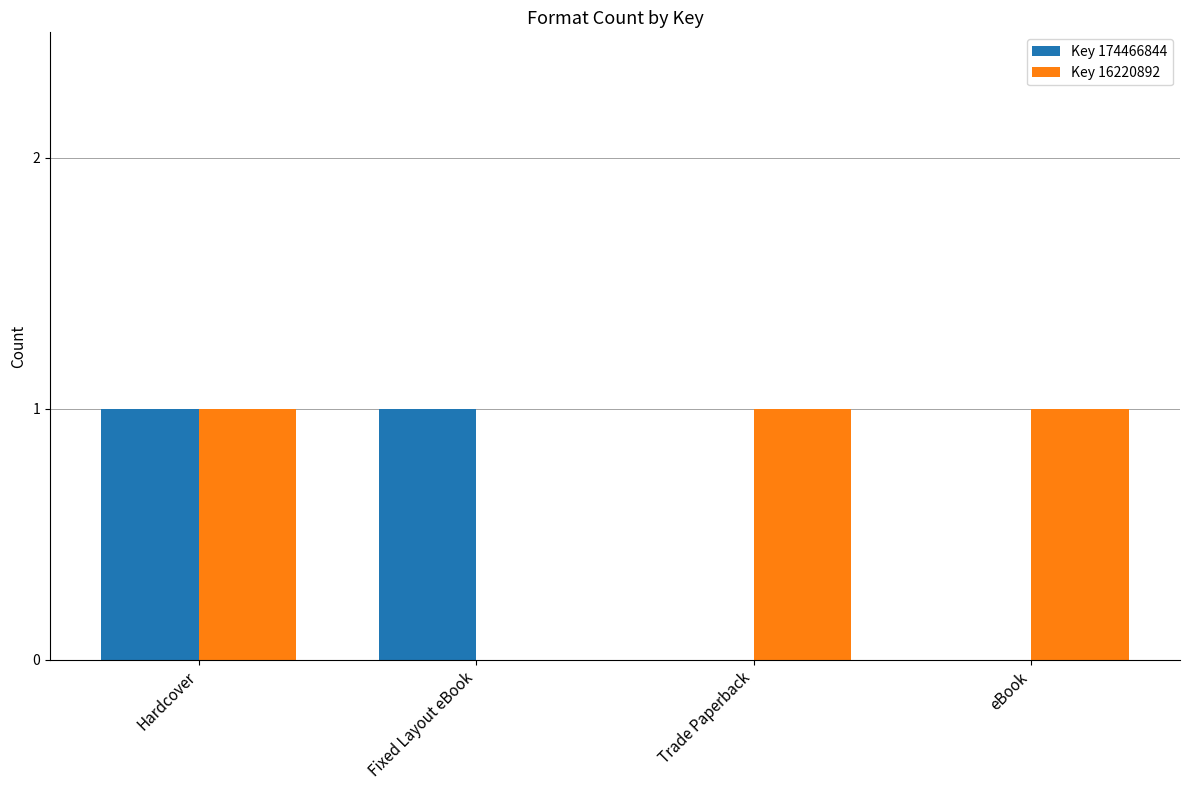

How many distinct data groups are displayed?

2